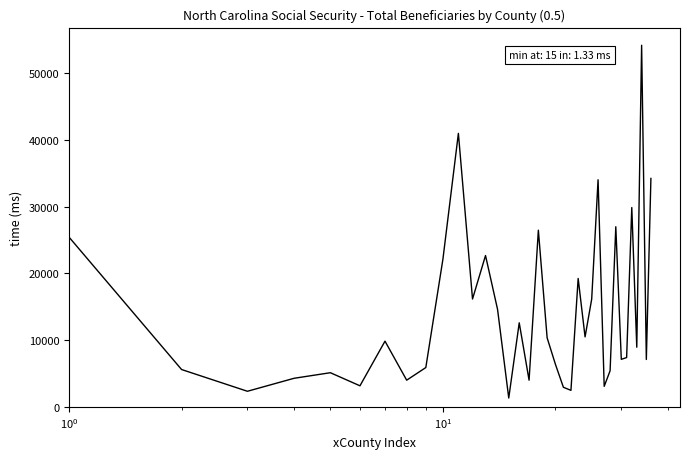

What is the greatest value displayed?

54214